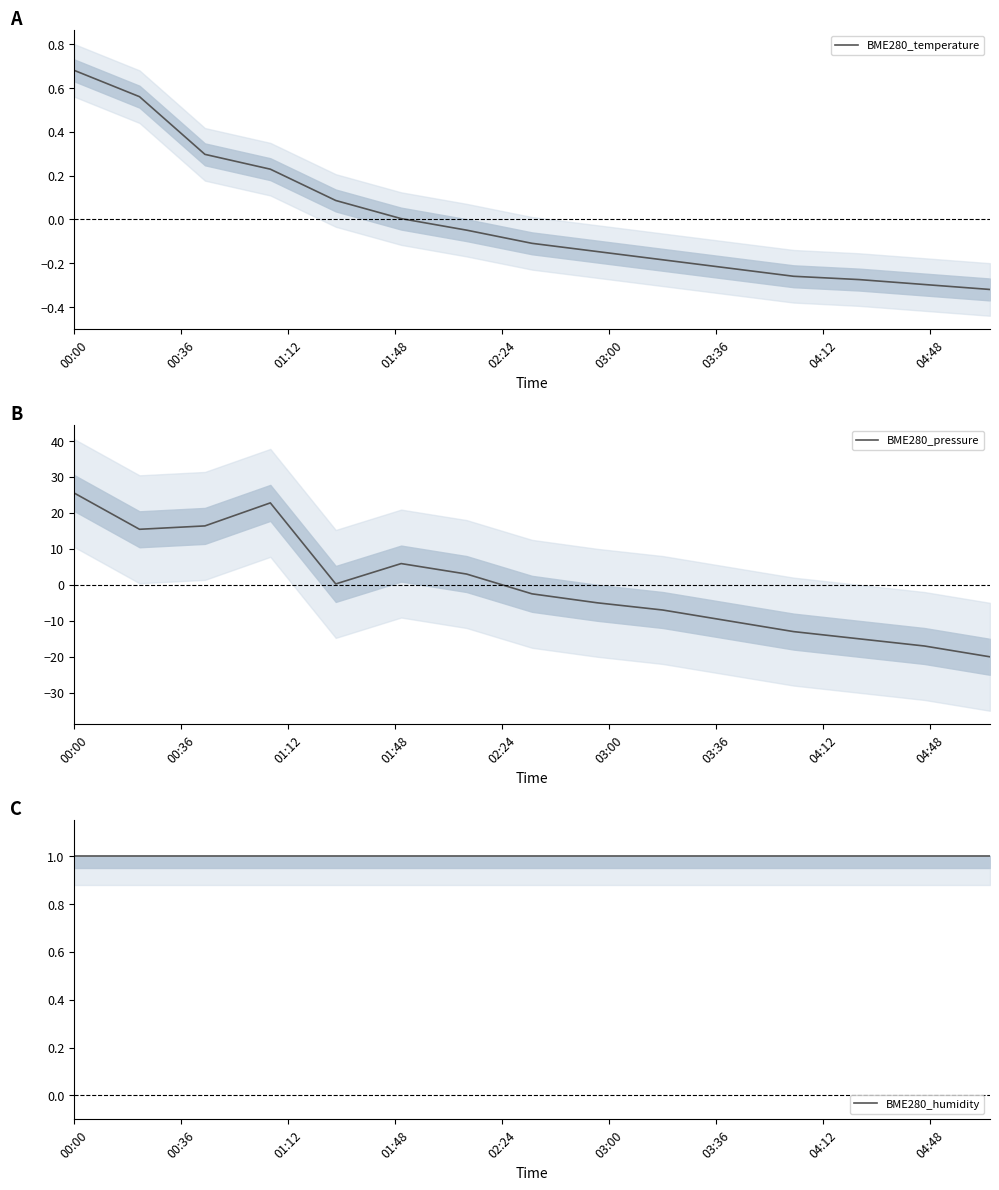

How many lines are shown in the chart?

3